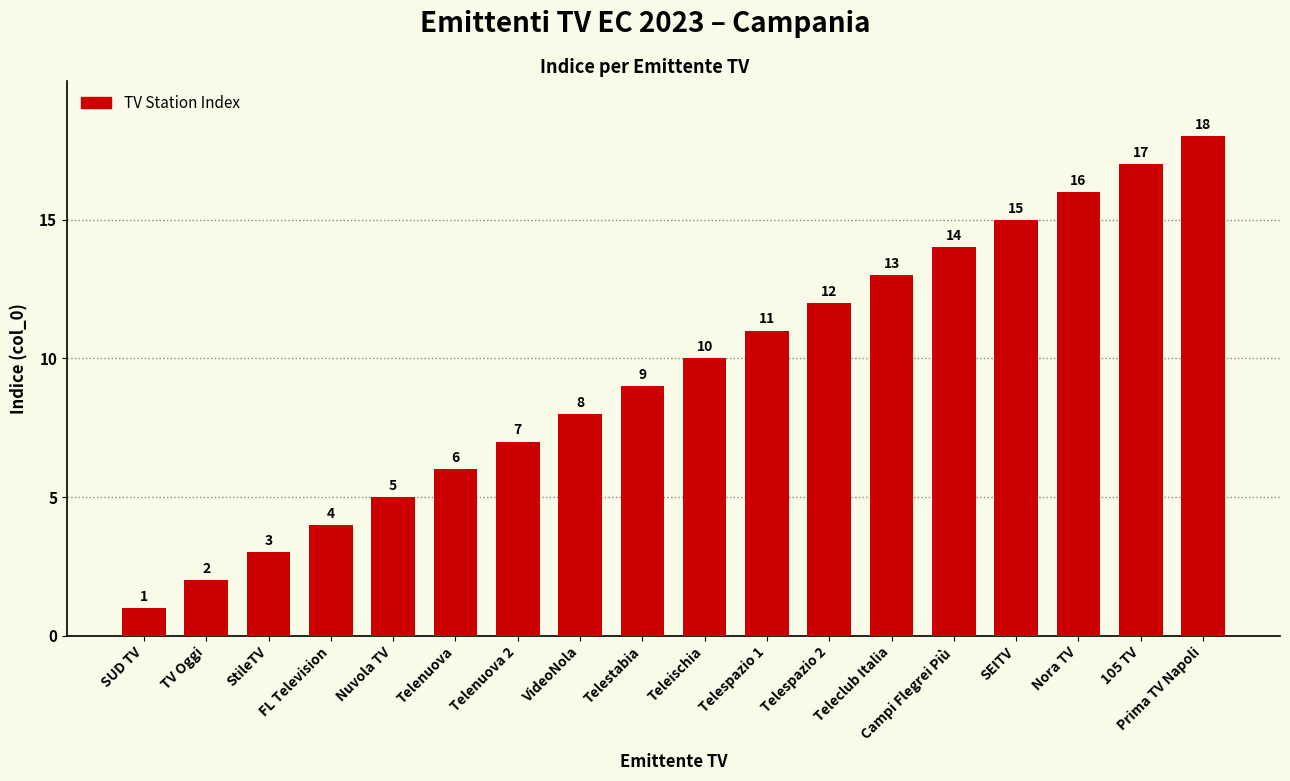

What is the difference between the maximum and minimum values?

17